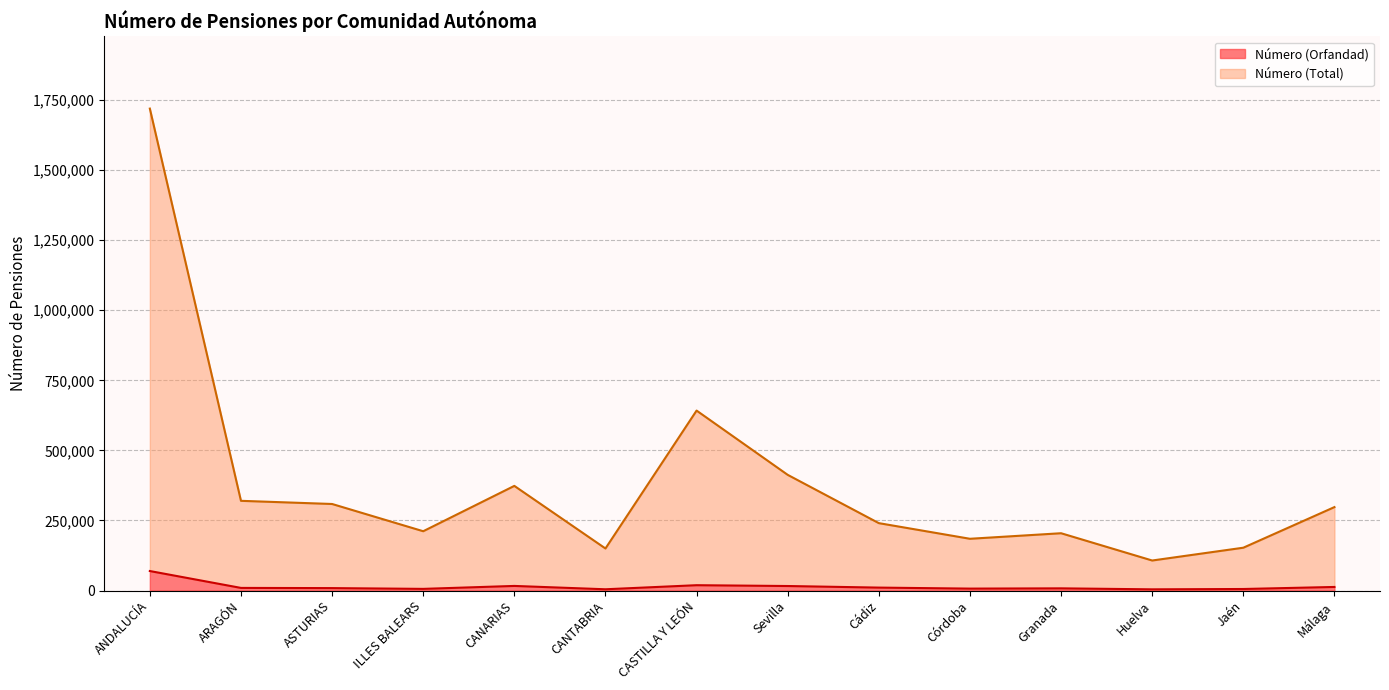

Rank the series at ANDALUCÍA from highest to lowest value.

Número (Total), Número (Orfandad)